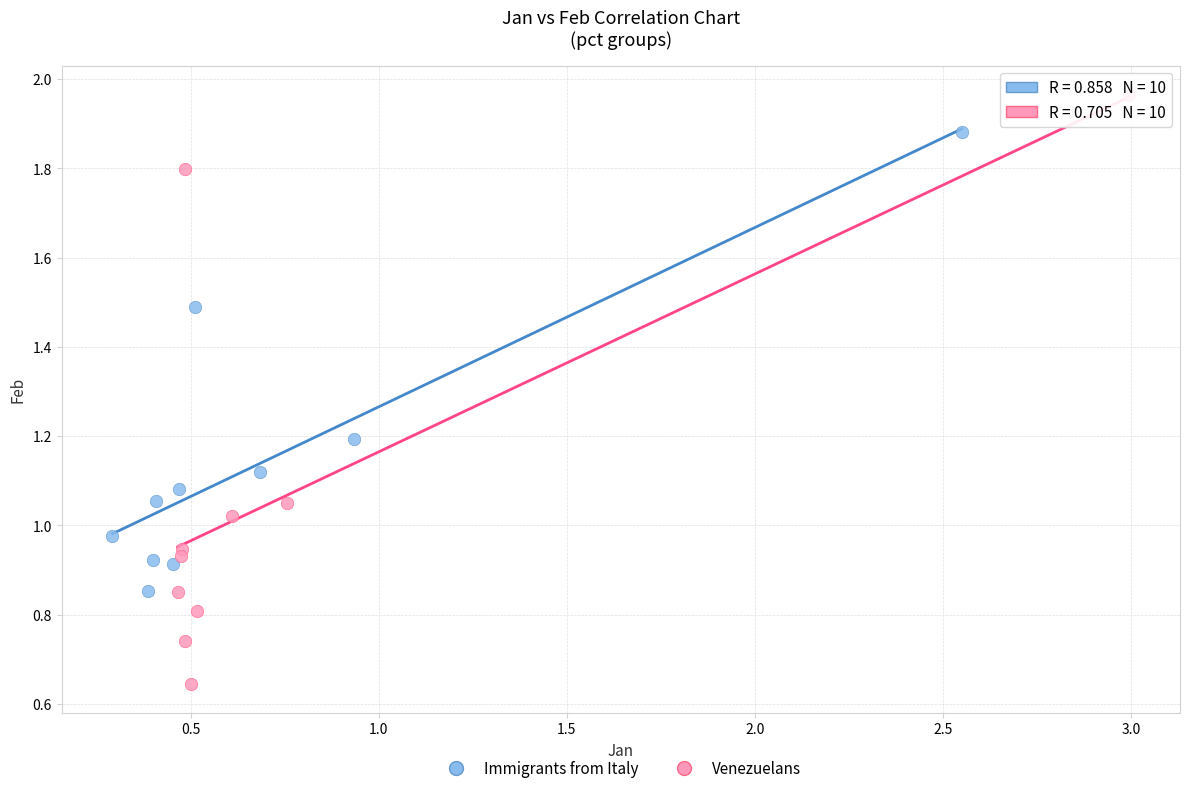

What are all the series names shown in the legend?

Immigrants from Italy, Venezuelans